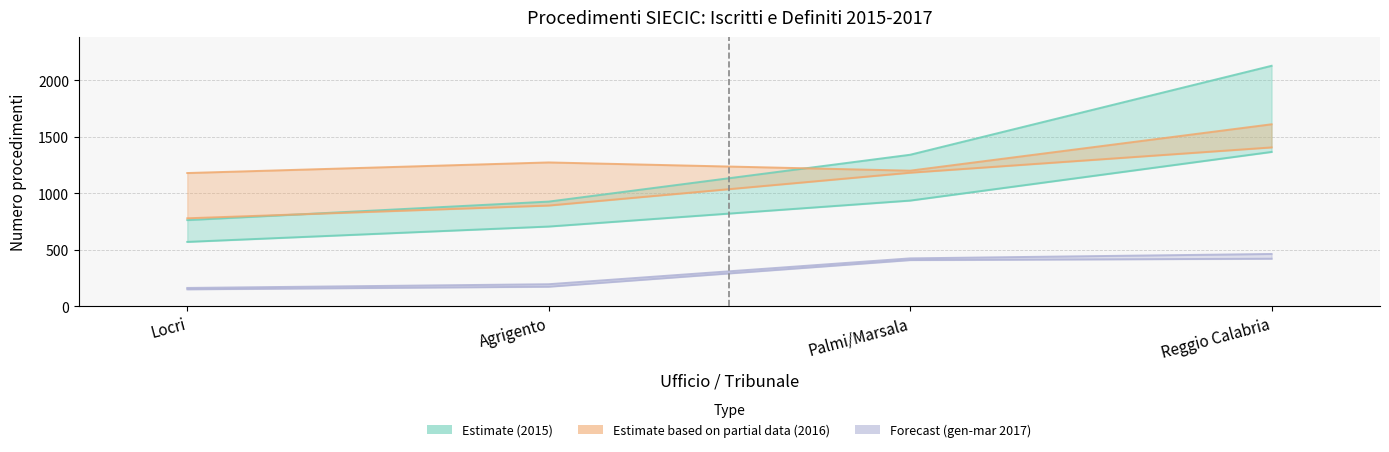

True or false: Definiti gen-mar 2017 has more than 0 interior local peaks.

False